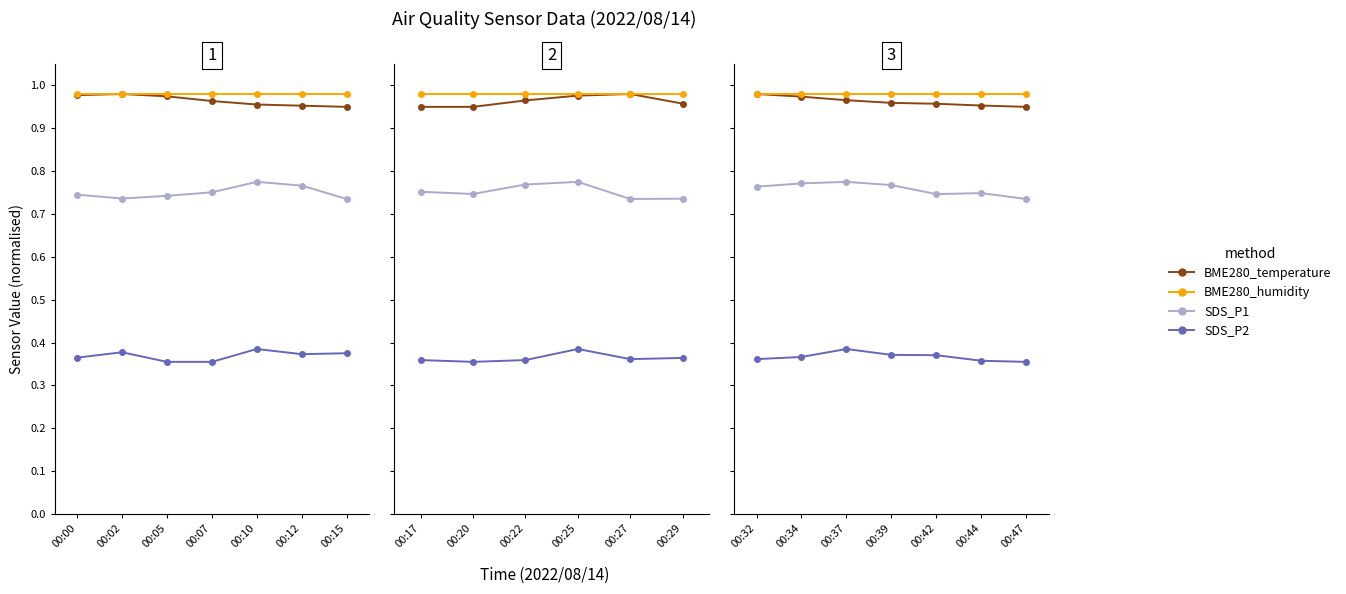

Does the chart display data point markers on the line(s)?

Yes